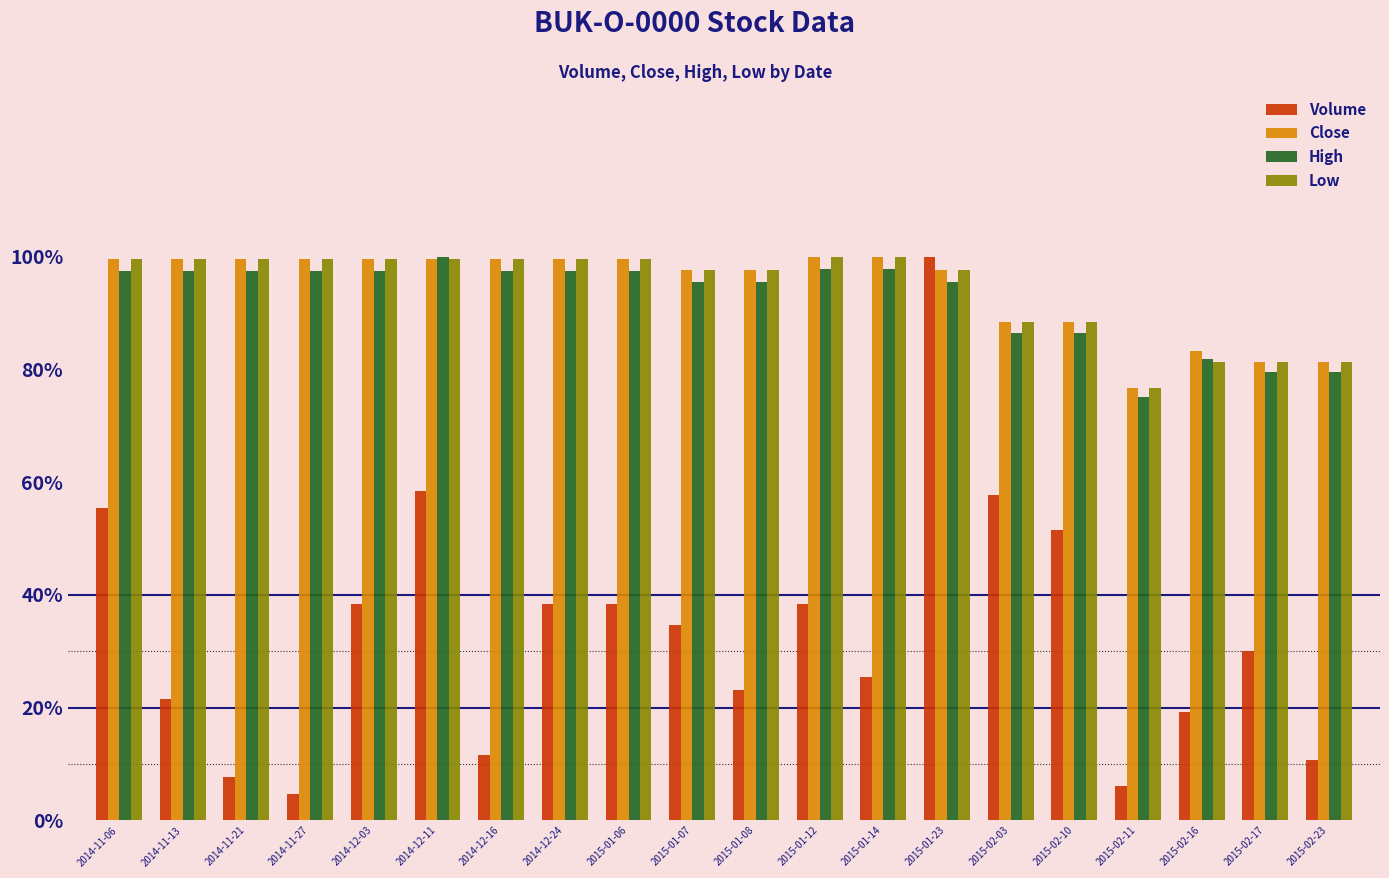

Reading left to right, transcribe all the data shown in this chart.

Volume: 0.6	0.2	0.1	0.0	0.4	0.6	0.1	0.4	0.4	0.3	0.2	0.4	0.3	1.0	0.6	0.5	0.1	0.2	0.3	0.1
Close: 1.0	1.0	1.0	1.0	1.0	1.0	1.0	1.0	1.0	1.0	1.0	1.0	1.0	1.0	0.9	0.9	0.8	0.8	0.8	0.8
High: 1.0	1.0	1.0	1.0	1.0	1.0	1.0	1.0	1.0	1.0	1.0	1.0	1.0	1.0	0.9	0.9	0.8	0.8	0.8	0.8
Low: 1.0	1.0	1.0	1.0	1.0	1.0	1.0	1.0	1.0	1.0	1.0	1.0	1.0	1.0	0.9	0.9	0.8	0.8	0.8	0.8